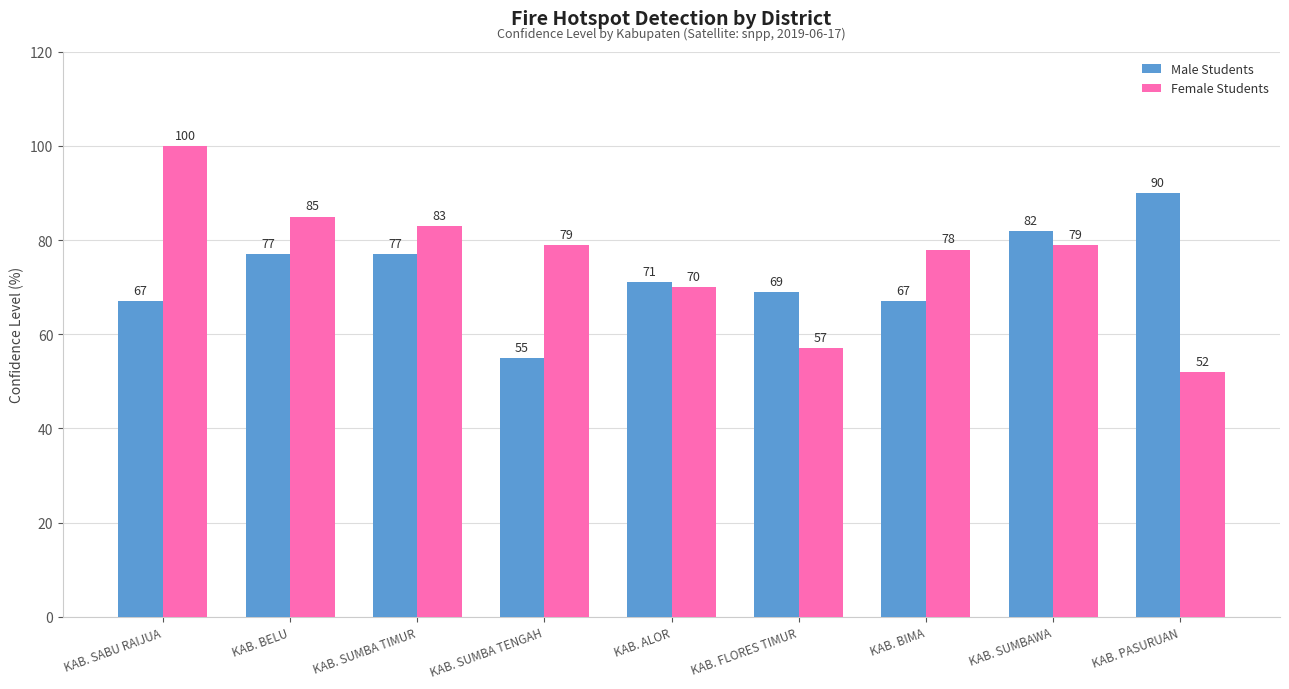

Reading left to right, transcribe all the data shown in this chart.

Male Students: KAB. SABU RAIJUA=67	KAB. BELU=77	KAB. SUMBA TIMUR=77	KAB. SUMBA TENGAH=55	KAB. ALOR=71	KAB. FLORES TIMUR=69	KAB. BIMA=67	KAB. SUMBAWA=82	KAB. PASURUAN=90
Female Students: KAB. SABU RAIJUA=100	KAB. BELU=85	KAB. SUMBA TIMUR=83	KAB. SUMBA TENGAH=79	KAB. ALOR=70	KAB. FLORES TIMUR=57	KAB. BIMA=78	KAB. SUMBAWA=79	KAB. PASURUAN=52